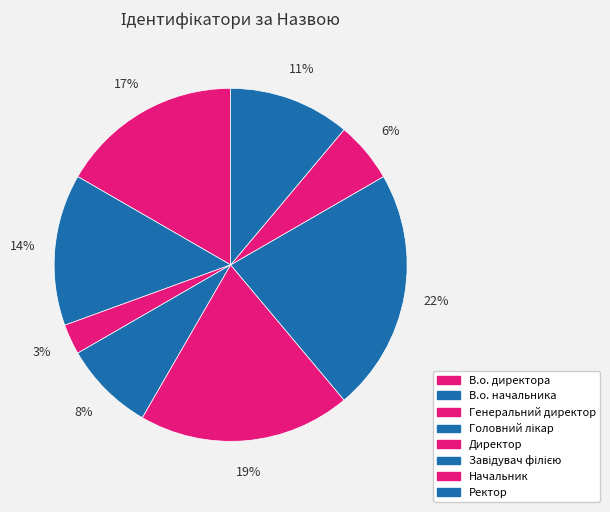

What portion of the pie excludes Ректор?

88.9%